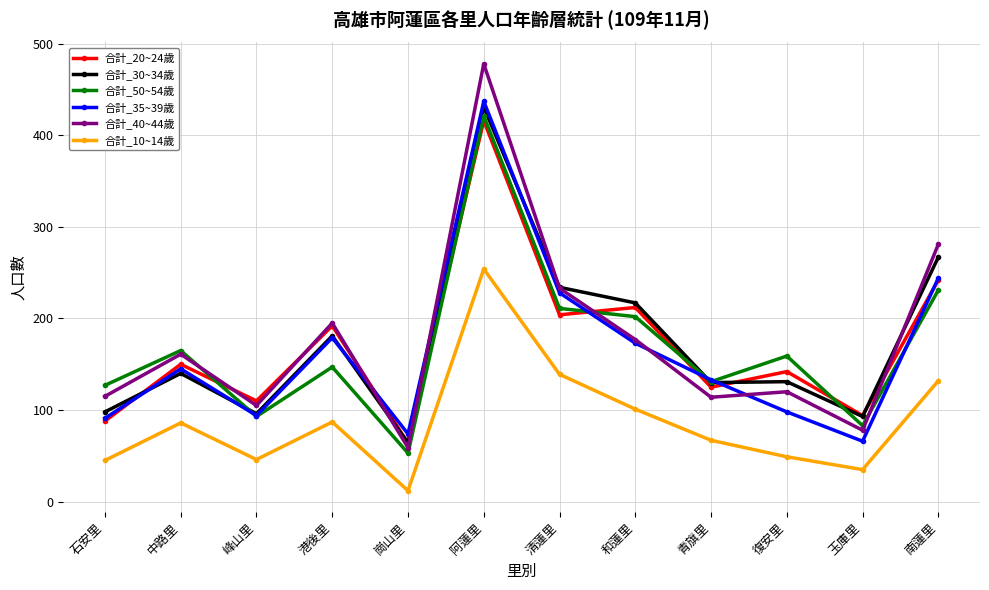

Where is the first local minimum for 合計_35~39歲?

峰山里